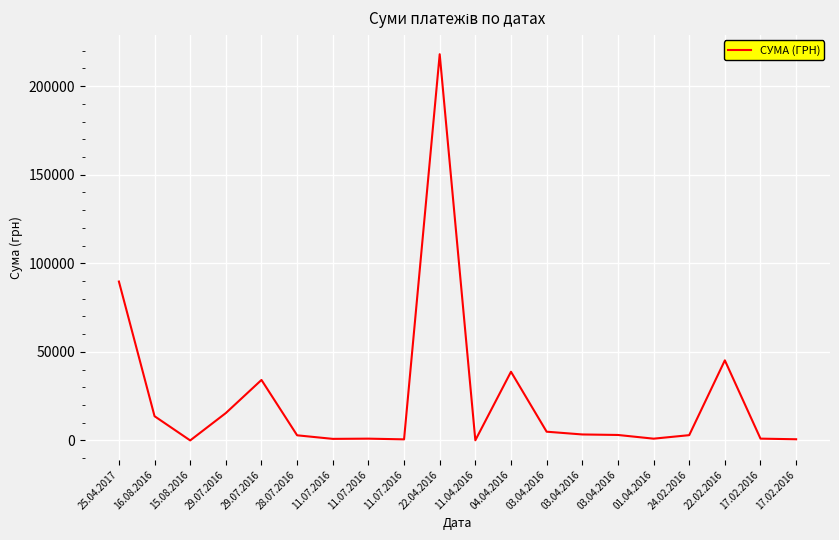

What is the difference between the values at 03.04.2016 and 28.07.2016?

479.3